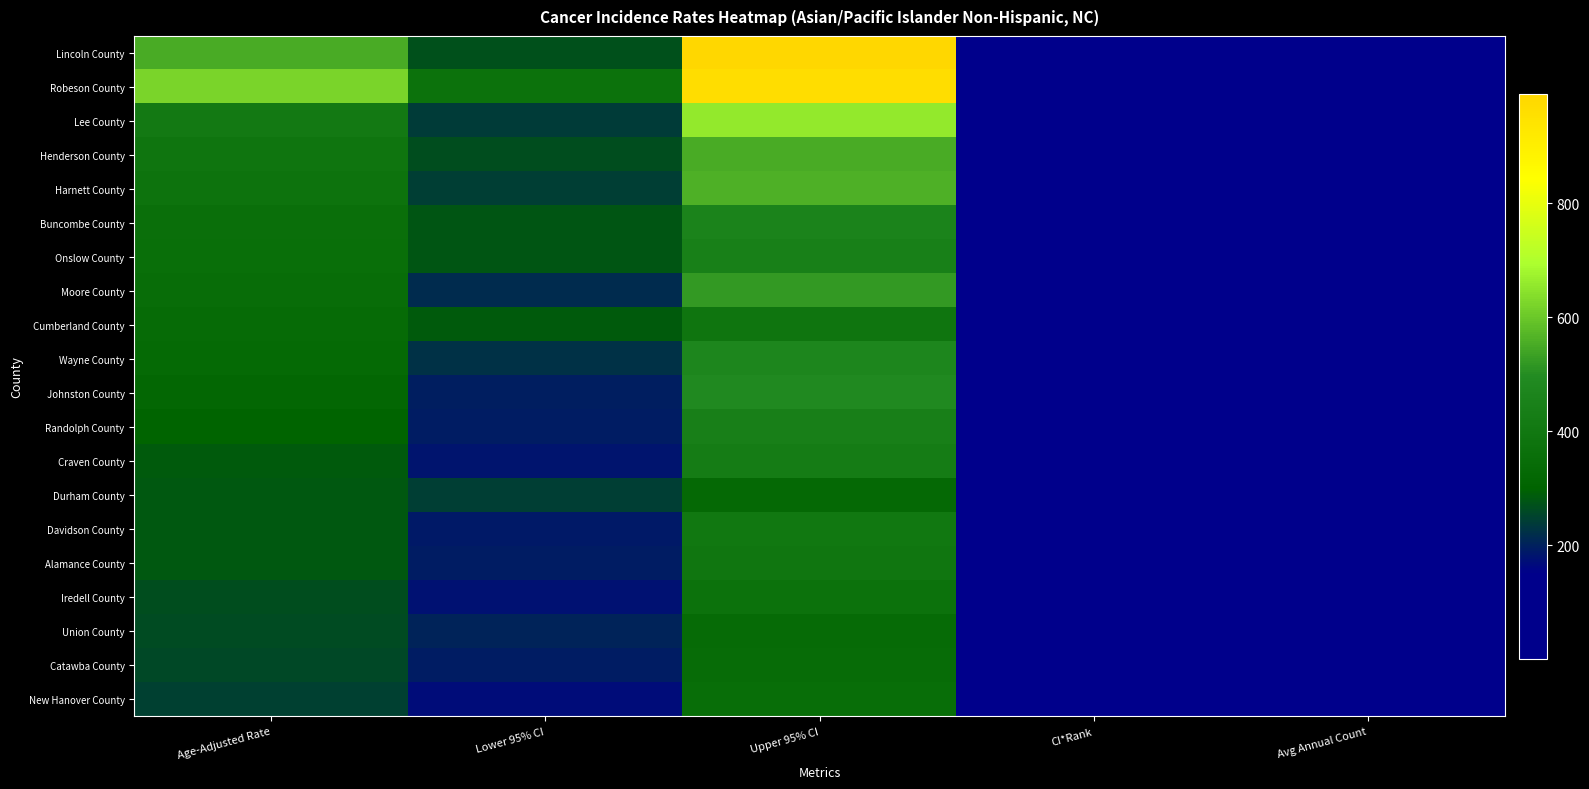

Which series has the largest range (max minus min)?

Lincoln County